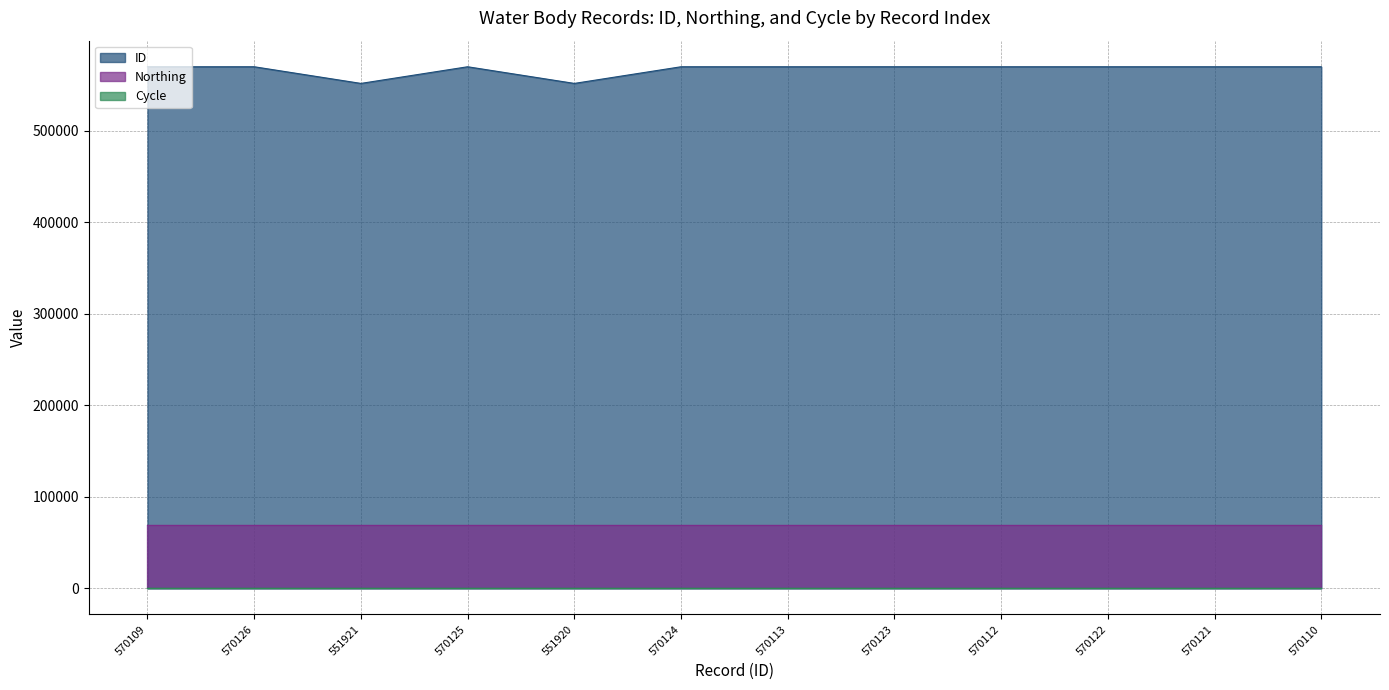

The value of Northing at 570112 is 68863. True or false?

True